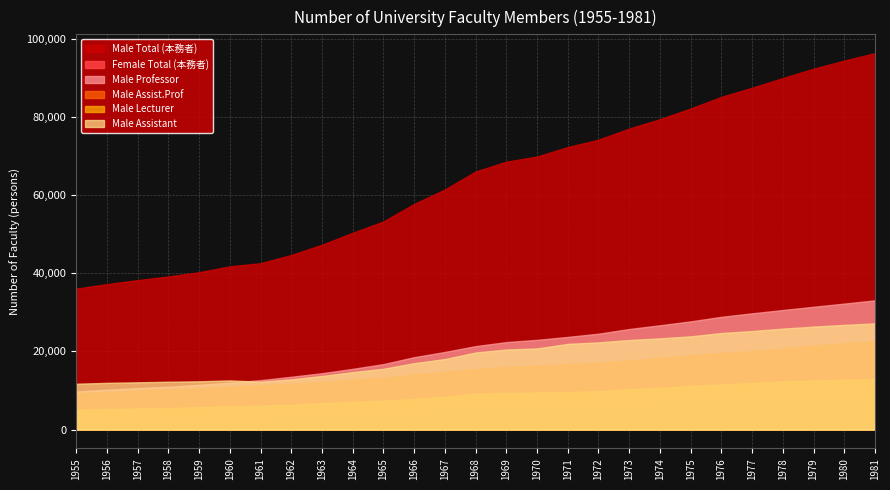

True or false: Male Total (本務者) and Male Assistant intersect in this chart.

False